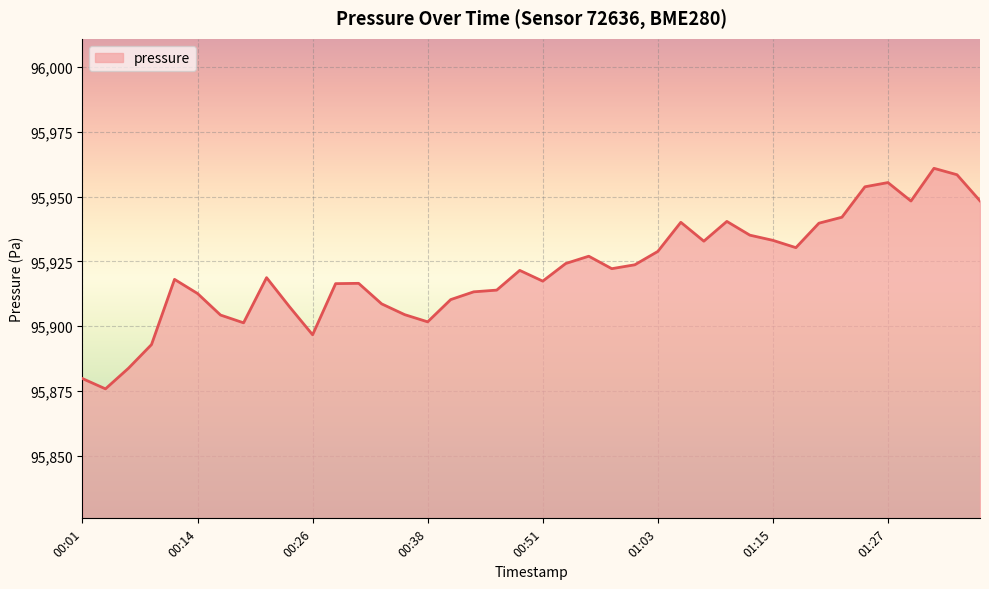

What is the difference between the maximum and minimum values?

85.2